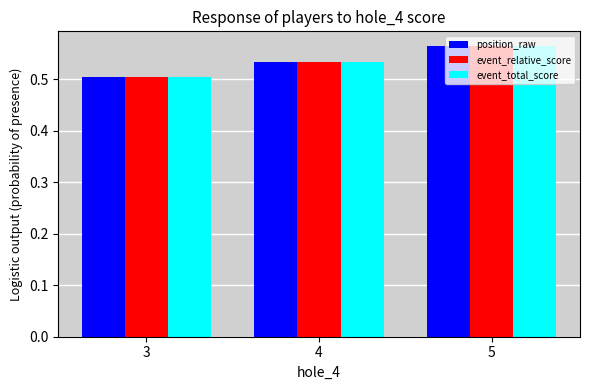

The value of event_total_score at 3 is 0.5. True or false?

True